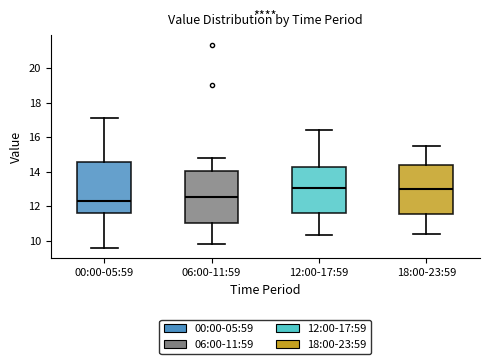

Where is the upper edge of the box for 12:00-17:59 on the y-axis? The values are not printed on the chart, so give them approximately, as read against the axis.

14.2